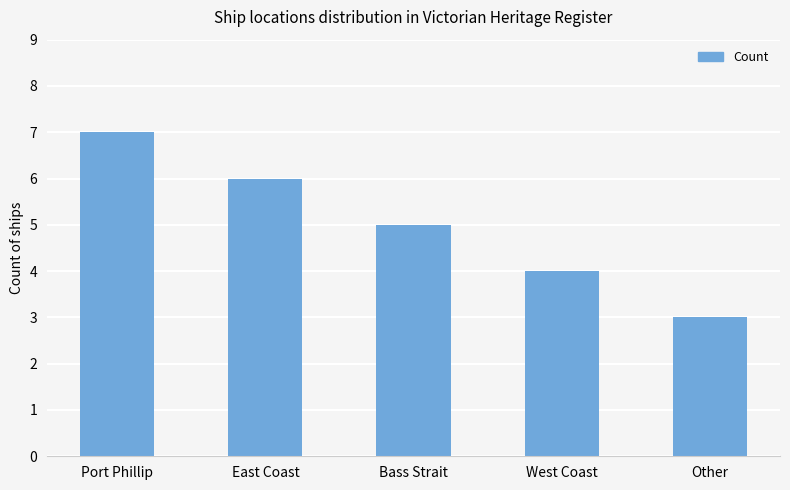

What is the sum of all values?

25